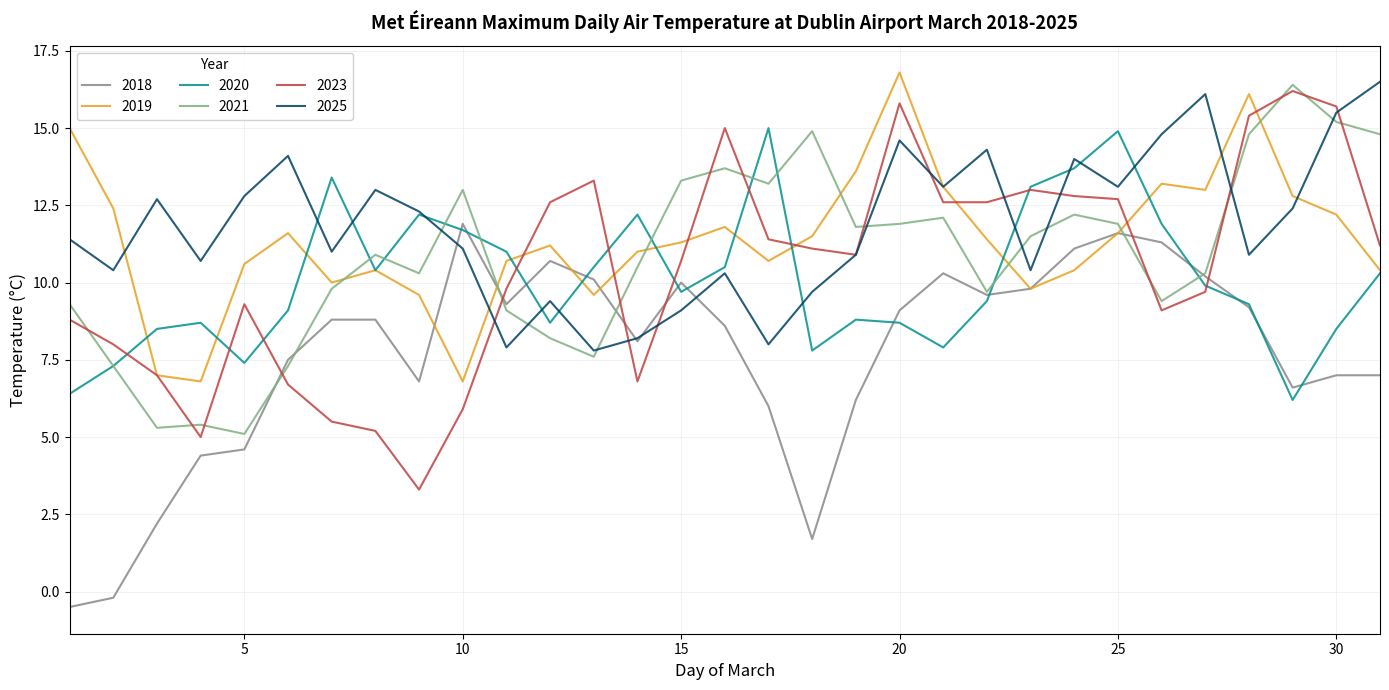

What is the greatest value displayed?

16.8